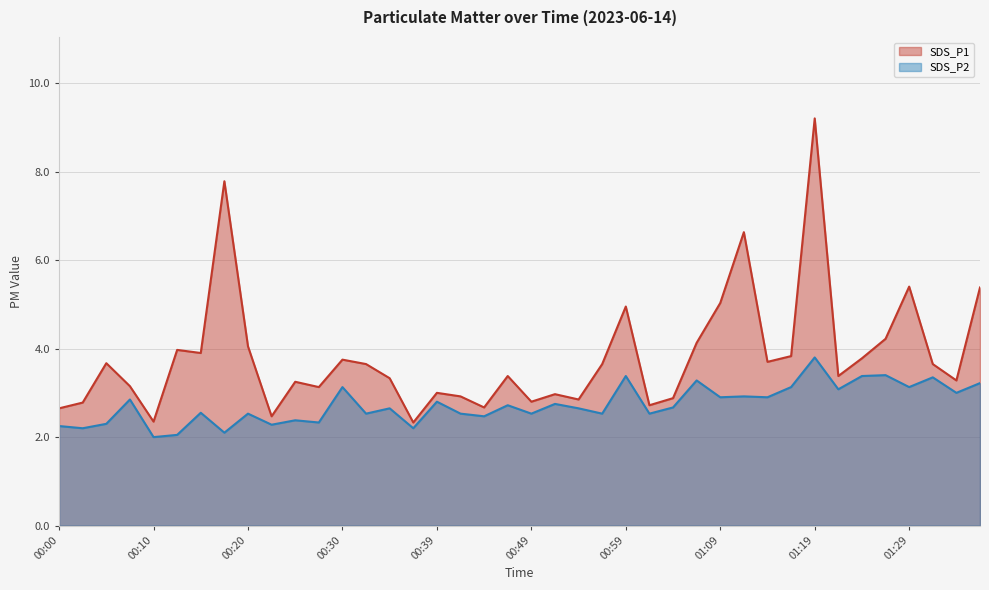

What are all the series names shown in the legend?

SDS_P1, SDS_P2